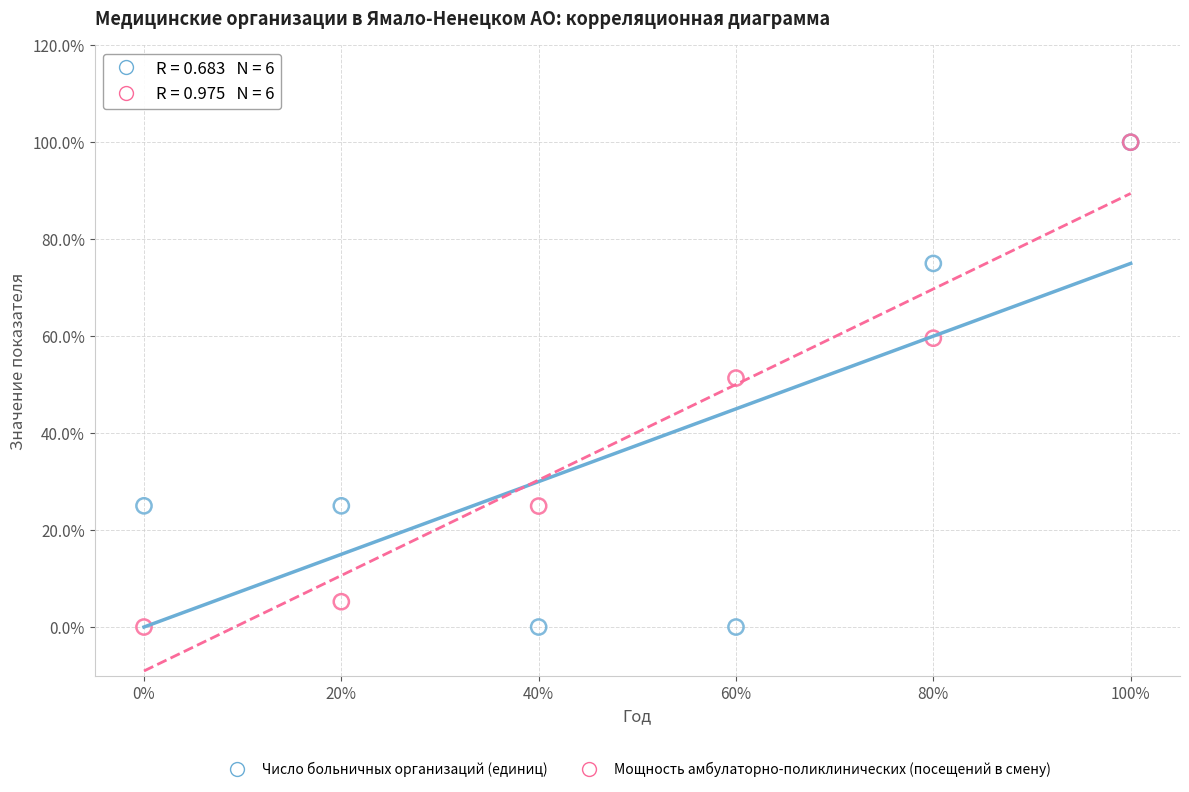

What are all the series names shown in the legend?

Число больничных организаций (единиц), Мощность амбулаторно-поликлинических (посещений в смену)